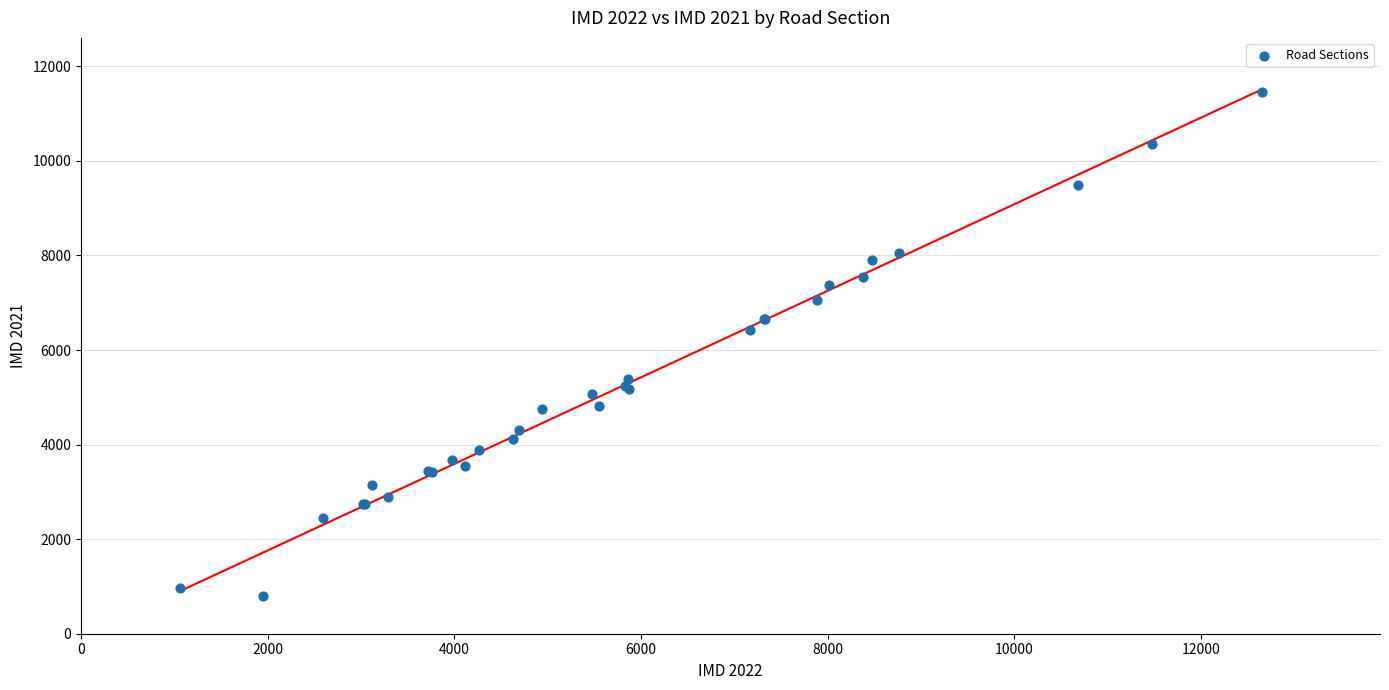

What Y value in the scatter plot is closest to 6127?

6414